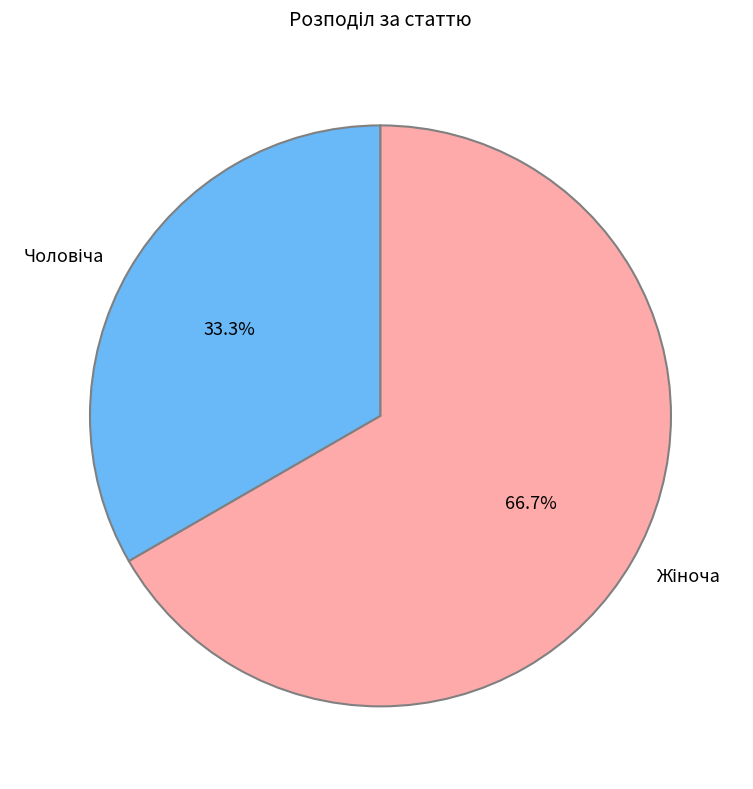

Is there a majority slice in this chart?

Yes